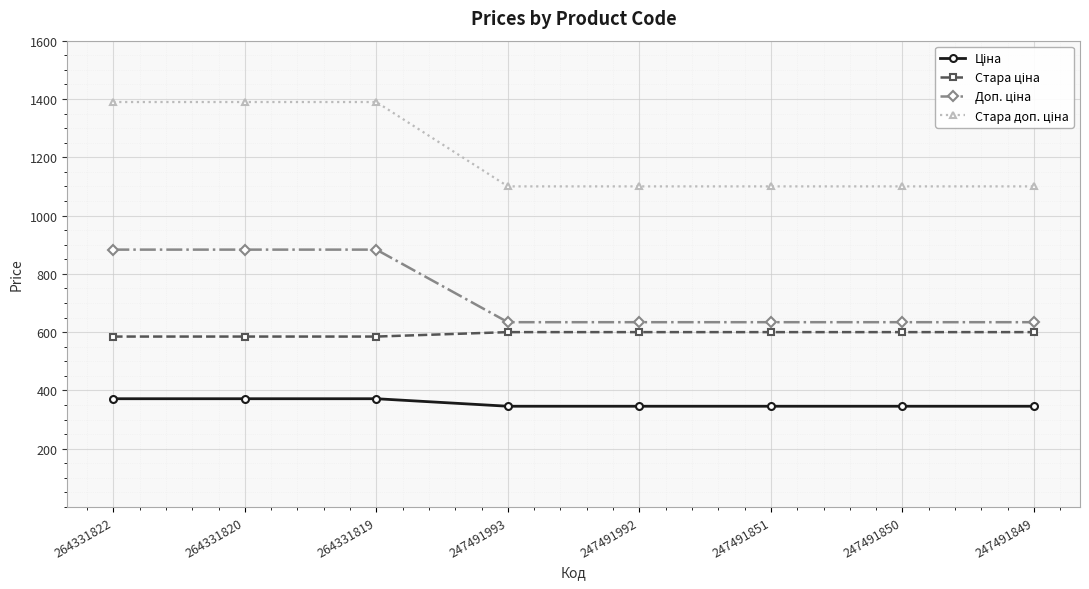

What is the spread (max minus min) of values at 247491849?

754.4